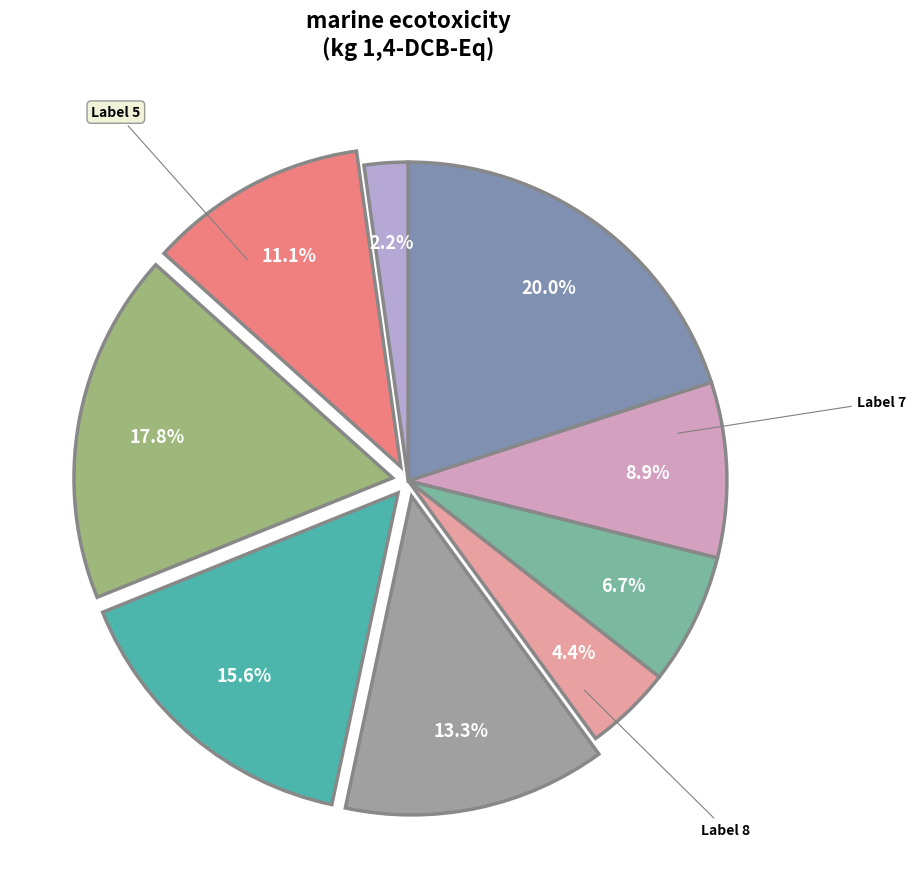

Is there any slice that represents more than half of the pie?

No